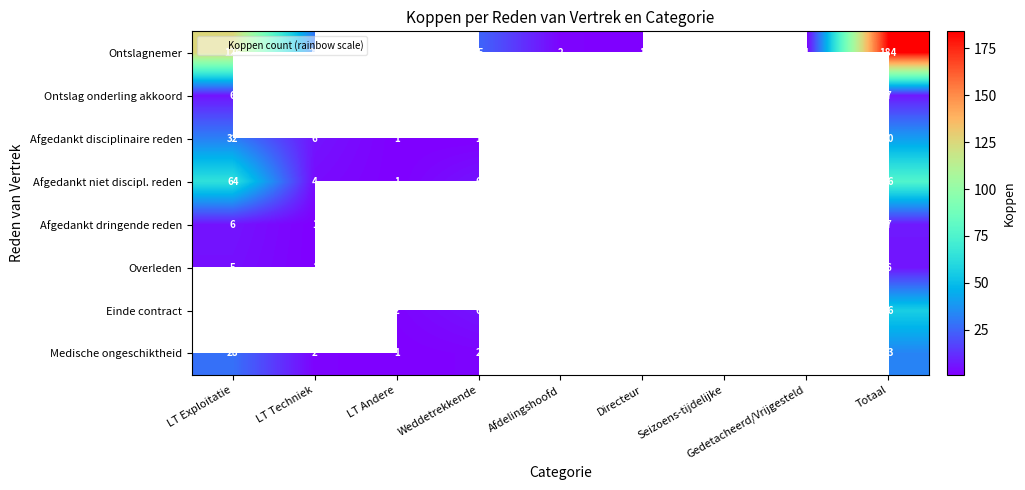

Is it true that Afgedankt dringende reden equals 6 at LT Exploitatie?

True